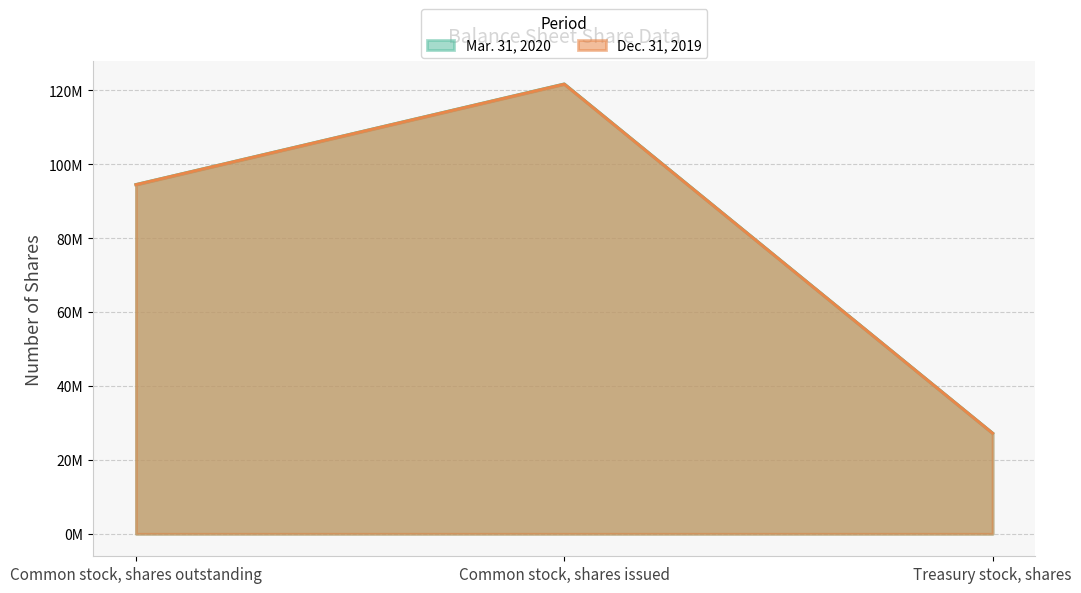

At which label does Mar. 31, 2020 reach its peak?

Common stock, shares issued